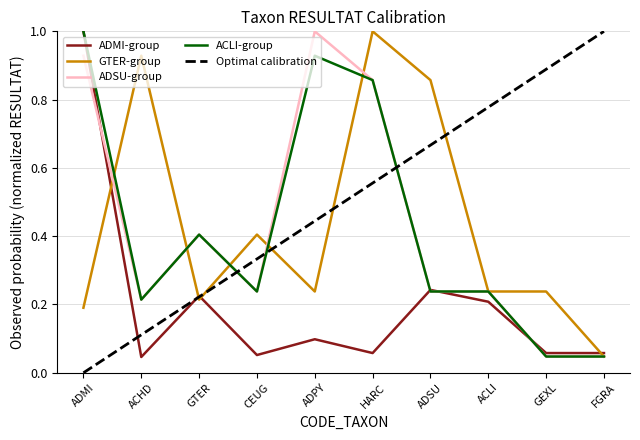

Between ADMI and HARC, which series saw the biggest shift?

ADMI-group